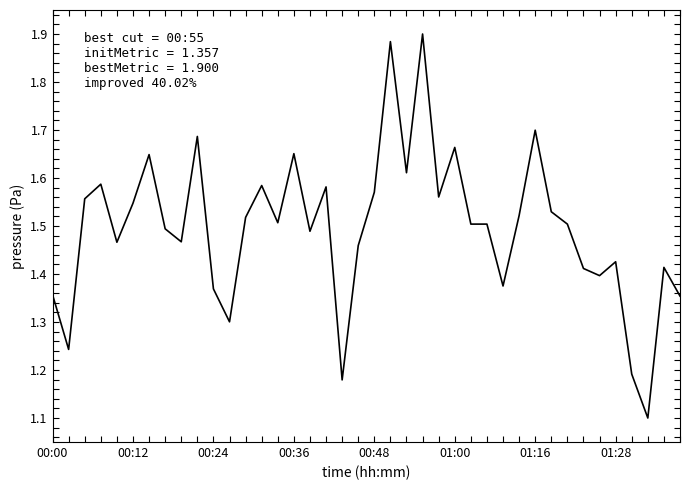

What is the minimum value shown in the chart?

1.1